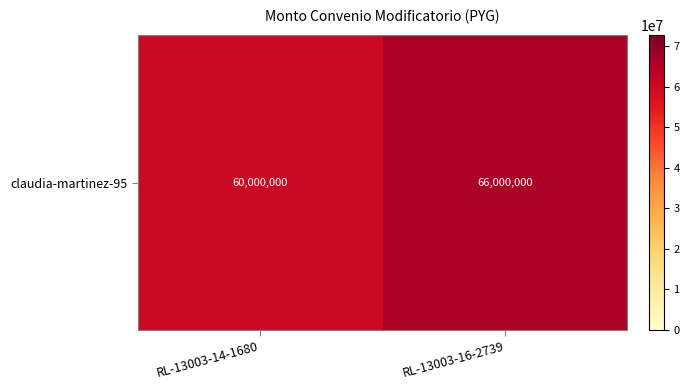

What value does the data have at RL-13003-14-1680, to the nearest 100?

60000000